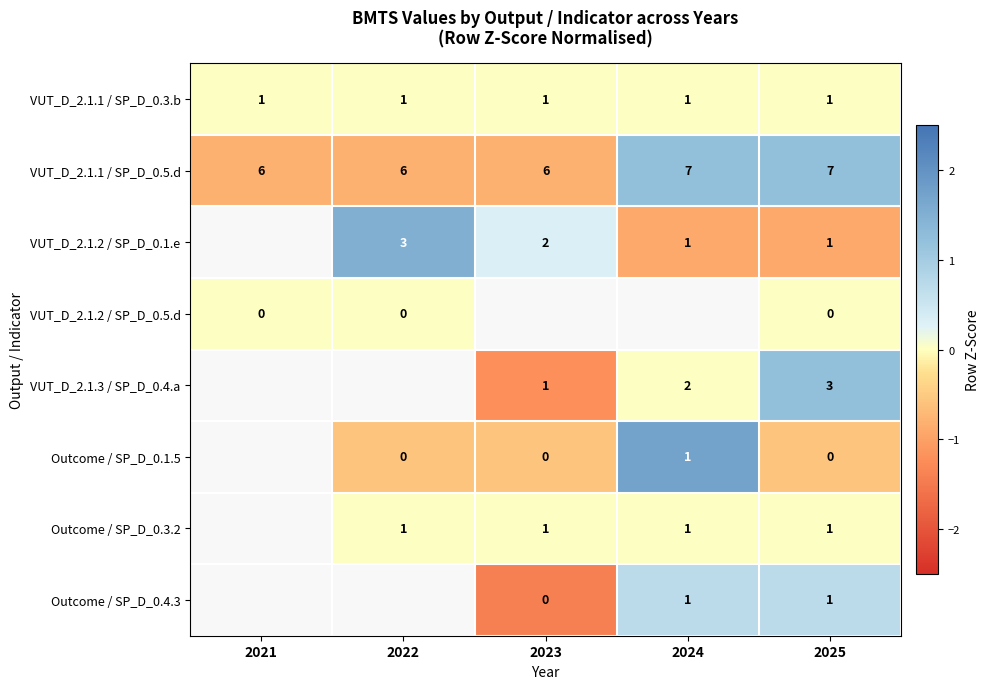

Is the value of Outcome / SP_D_0.3.2 at 2023 greater than the value of VUT_D_2.1.1 / SP_D_0.5.d at 2024?

No